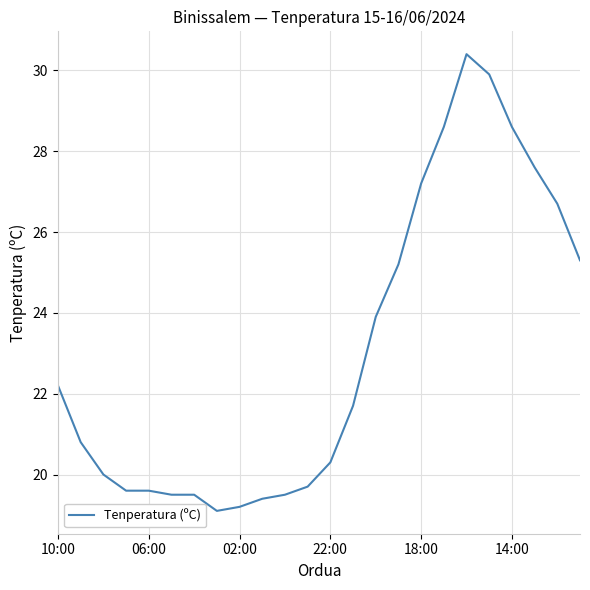

What is the difference between the maximum and minimum values?

11.3